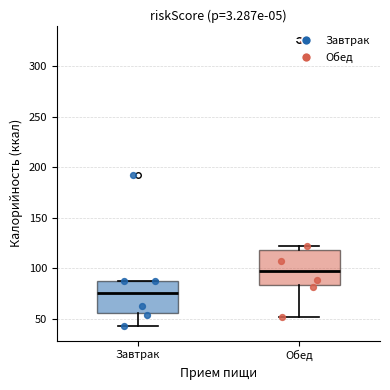

Where is the lower edge of the box for Завтрак on the y-axis? The values are not printed on the chart, so give them approximately, as read against the axis.

55